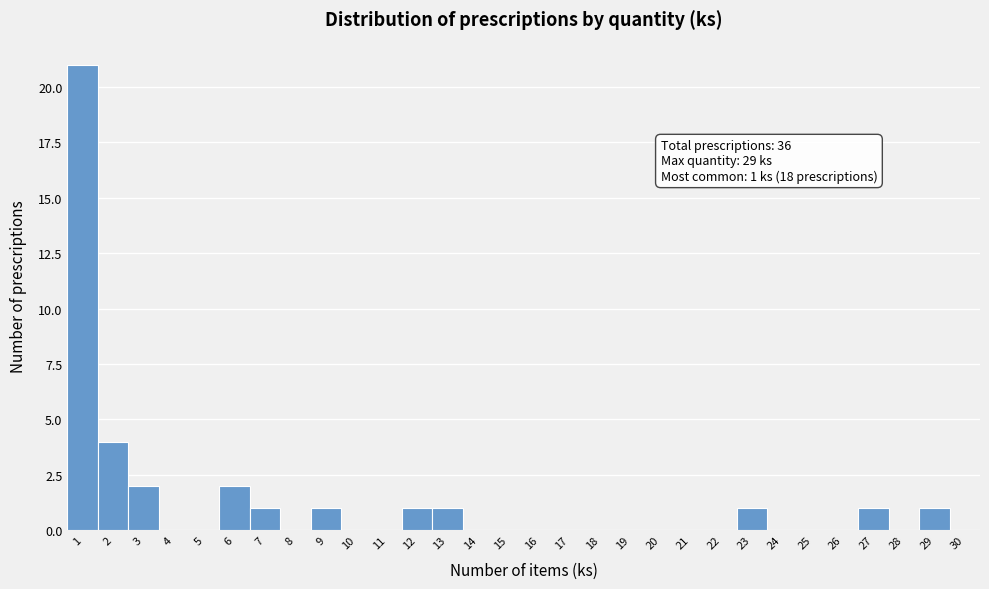

Reading left to right, transcribe all the data shown in this chart.

1=21	2=4	3=2	4=0	5=0	6=2	7=1	8=0	9=1	10=0	11=0	12=1	13=1	14=0	15=0	16=0	17=0	18=0	19=0	20=0	21=0	22=0	23=1	24=0	25=0	26=0	27=1	28=0	29=1	30=0